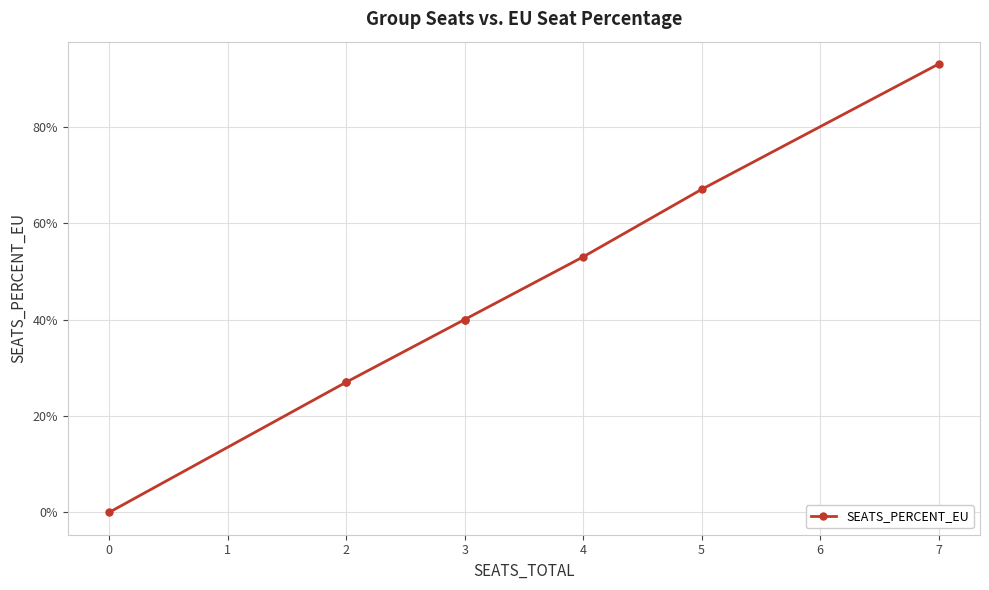

How many lines are shown in the chart?

1